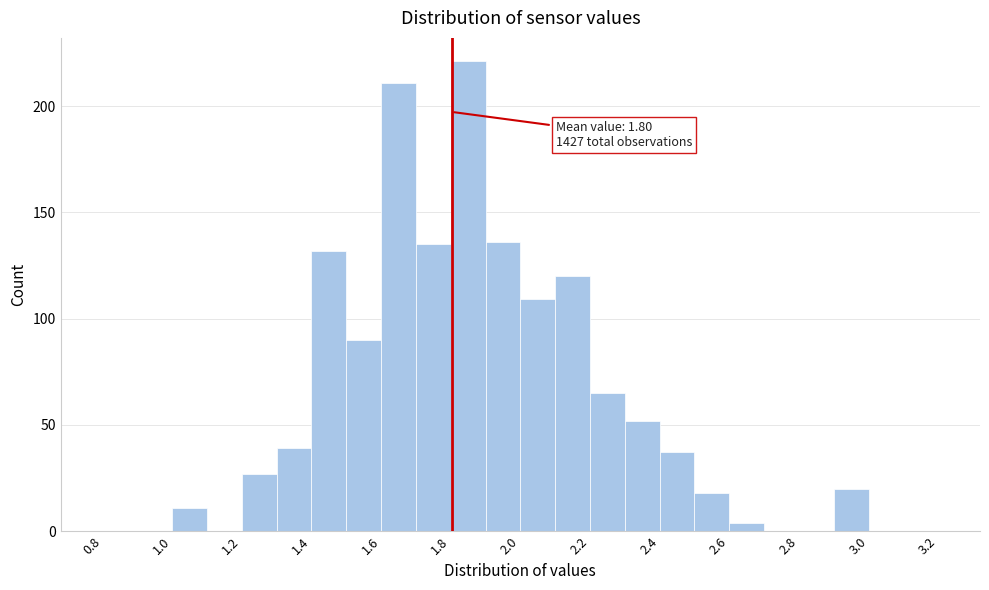

Which range on the x-axis has the tallest bar?

1.8 to 1.9